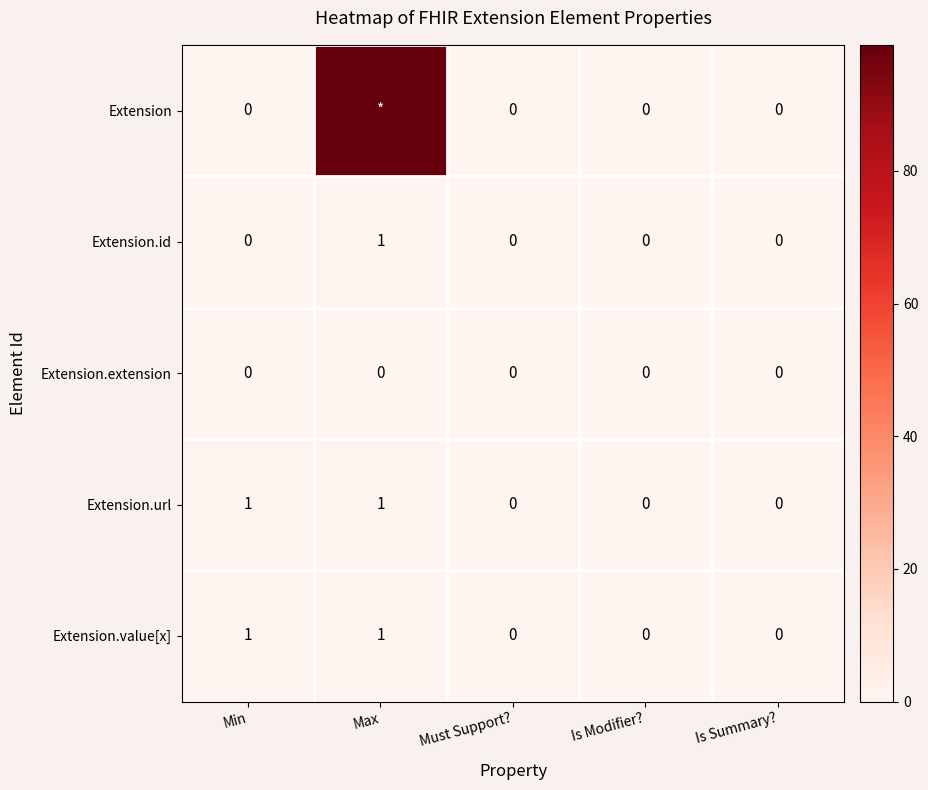

True or false: Extension.value[x] has a value of 2 at Min.

False